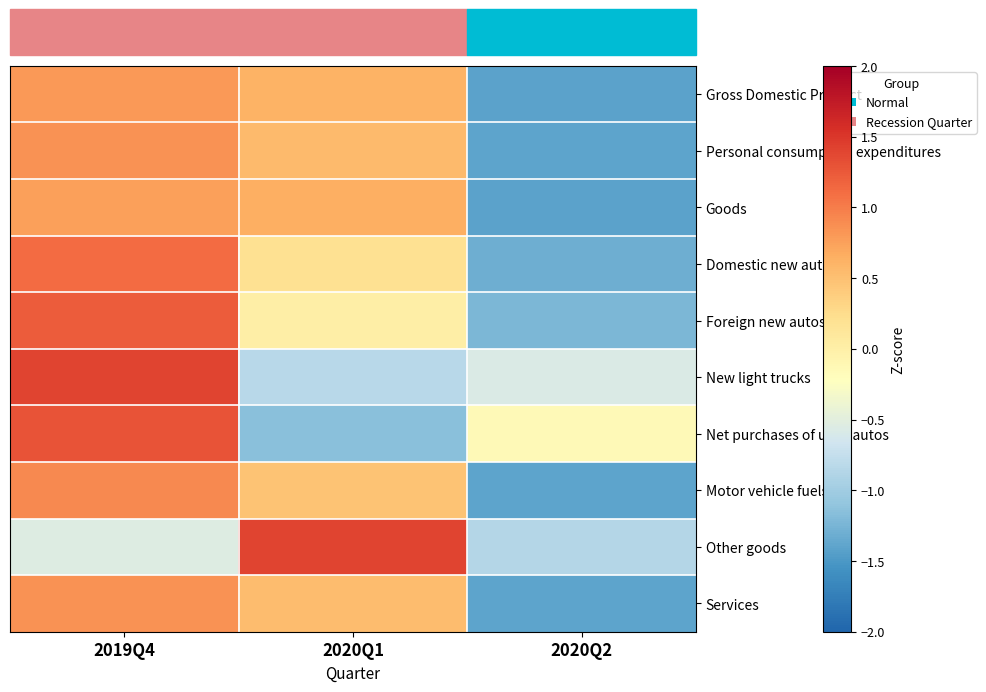

At 2019Q4, list the series in order from smallest to largest.

Other goods, Goods, Gross Domestic Product, Personal consumption expenditures, Services, Motor vehicle fuels, Domestic new autos, Foreign new autos, Net purchases of used autos, New light trucks